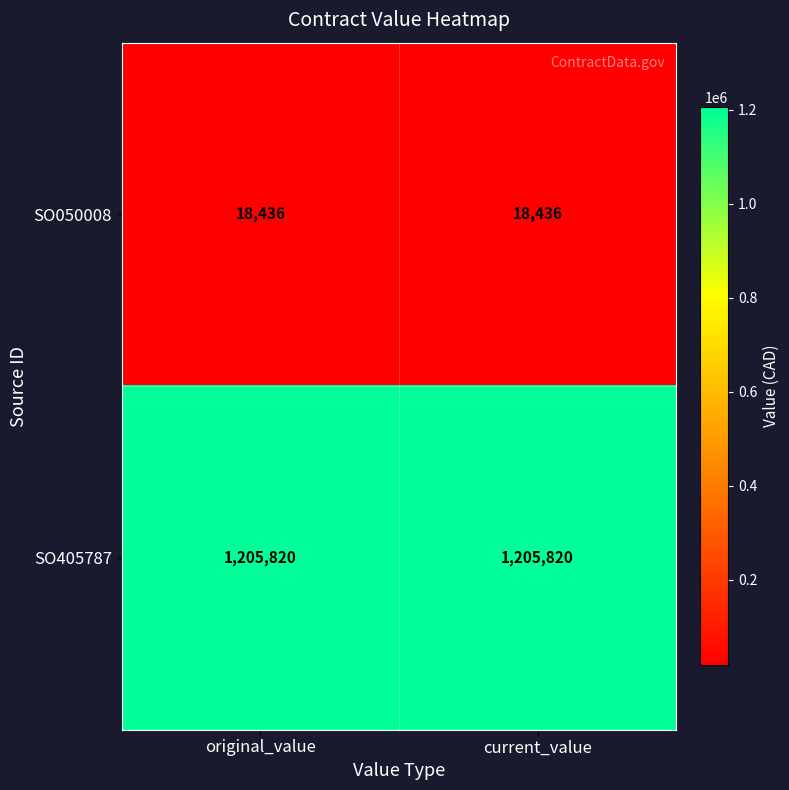

The value of SO050008 at original_value is 18436. True or false?

True